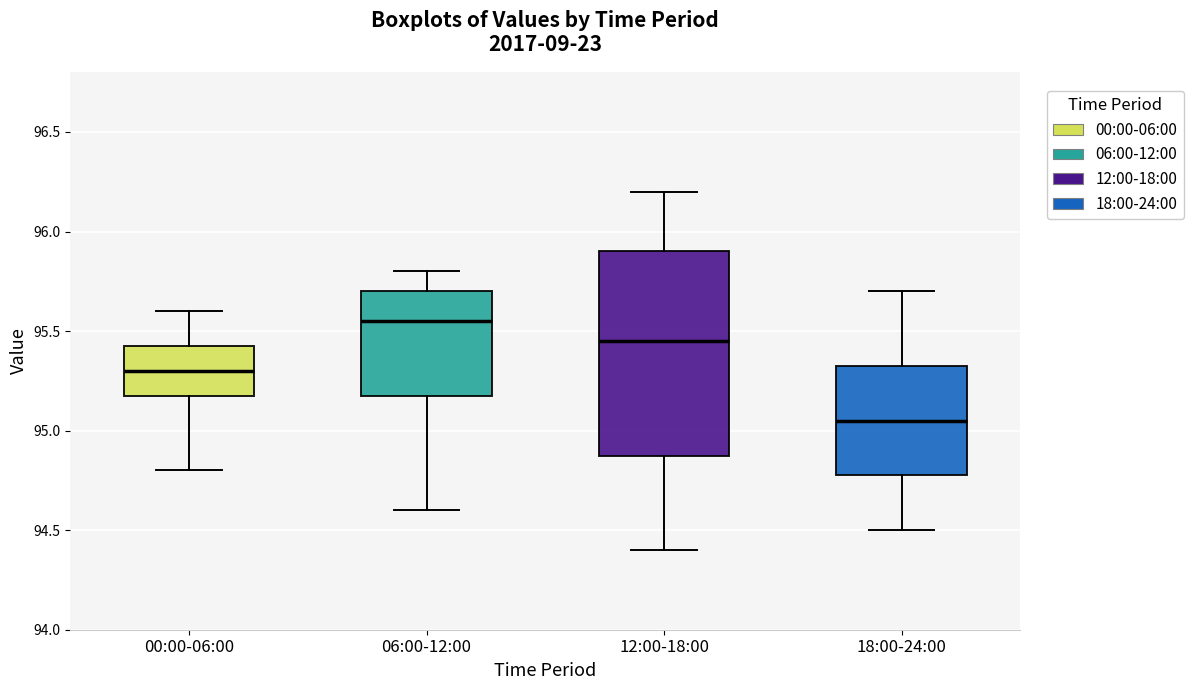

Reading left to right, read every box against the y-axis: the position of its median line, the range the box covers, and the ends of its whiskers. The values are not printed on the chart, so give them approximately, as read against the axis.

00:00-06:00: median 95.30, box 95.20 to 95.45, whiskers 94.80 to 95.60
06:00-12:00: median 95.55, box 95.20 to 95.70, whiskers 94.60 to 95.80
12:00-18:00: median 95.45, box 94.90 to 95.90, whiskers 94.40 to 96.20
18:00-24:00: median 95.05, box 94.80 to 95.35, whiskers 94.50 to 95.70